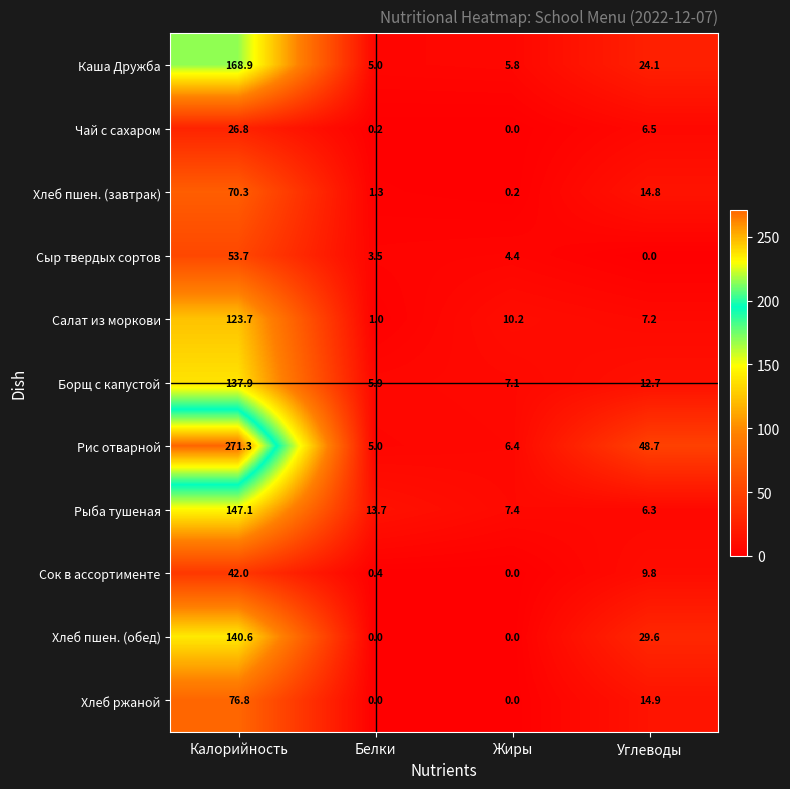

At how many categories does at least one series exceed 119?

1